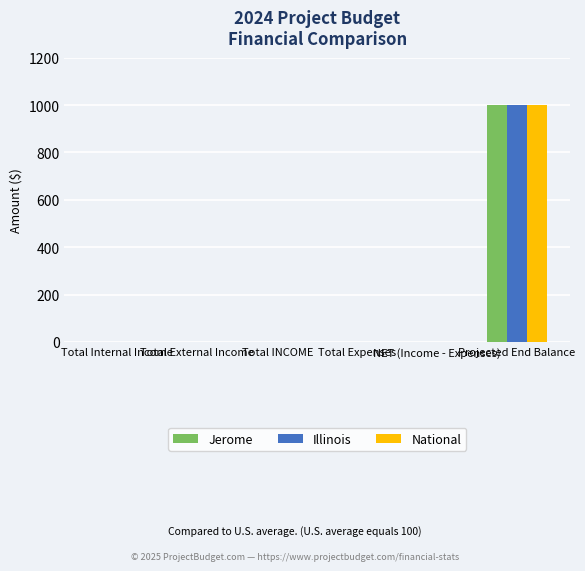

What is the highest value of the Illinois series?

1000